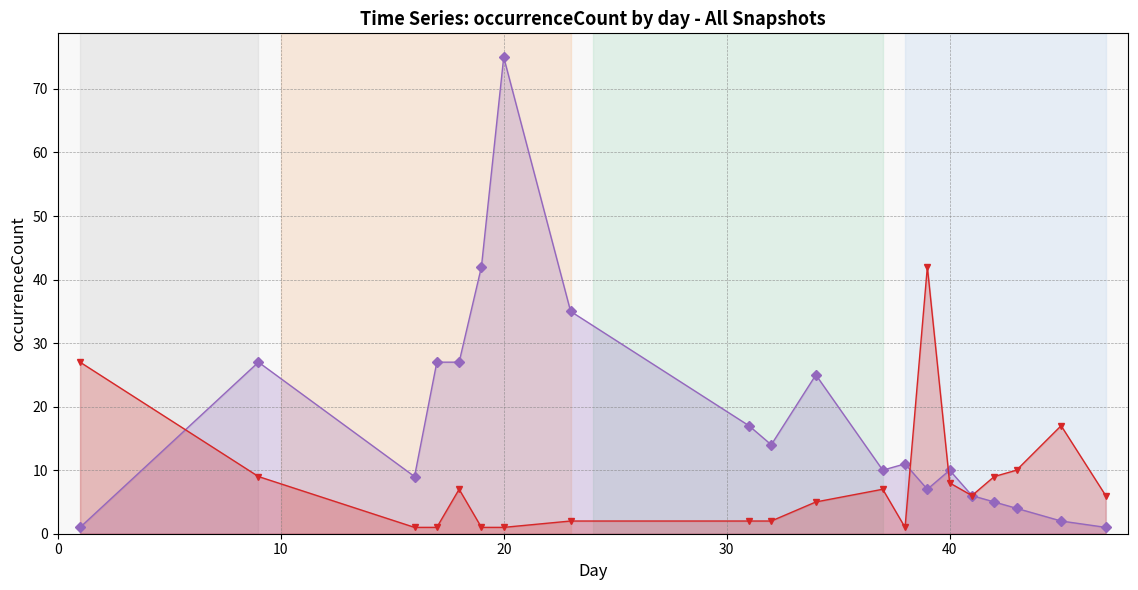

Reading right to left, transcribe all the data shown in this chart.

2017-04-12: 47=1	45=2	43=4	42=5	41=6	40=10	39=7	38=11	37=10	34=25	32=14	31=17	23=35	20=75	19=42	18=27	17=27	16=9	9=27	1=1
2017-10-12: 47=6	45=17	43=10	42=9	41=6	40=8	39=42	38=1	37=7	34=5	32=2	31=2	23=2	20=1	19=1	18=7	17=1	16=1	9=9	1=27